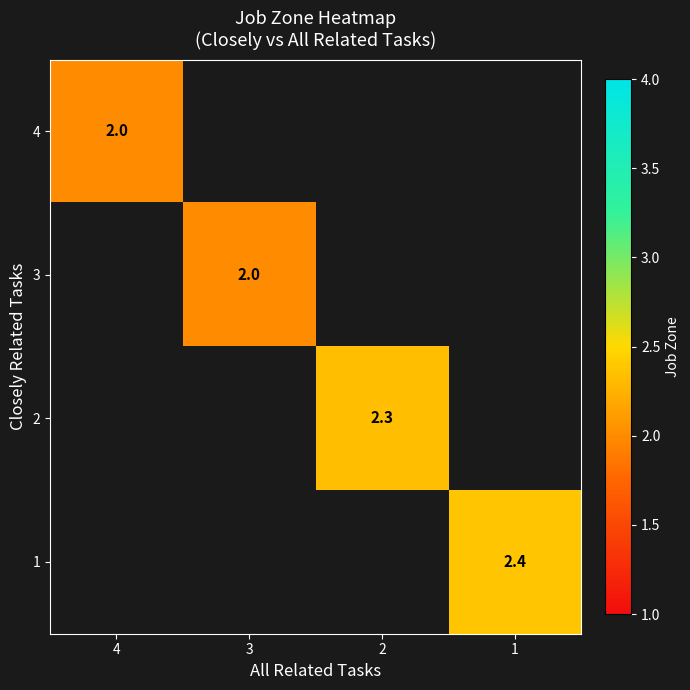

Is it true that 4 equals 2.0 at 4?

True